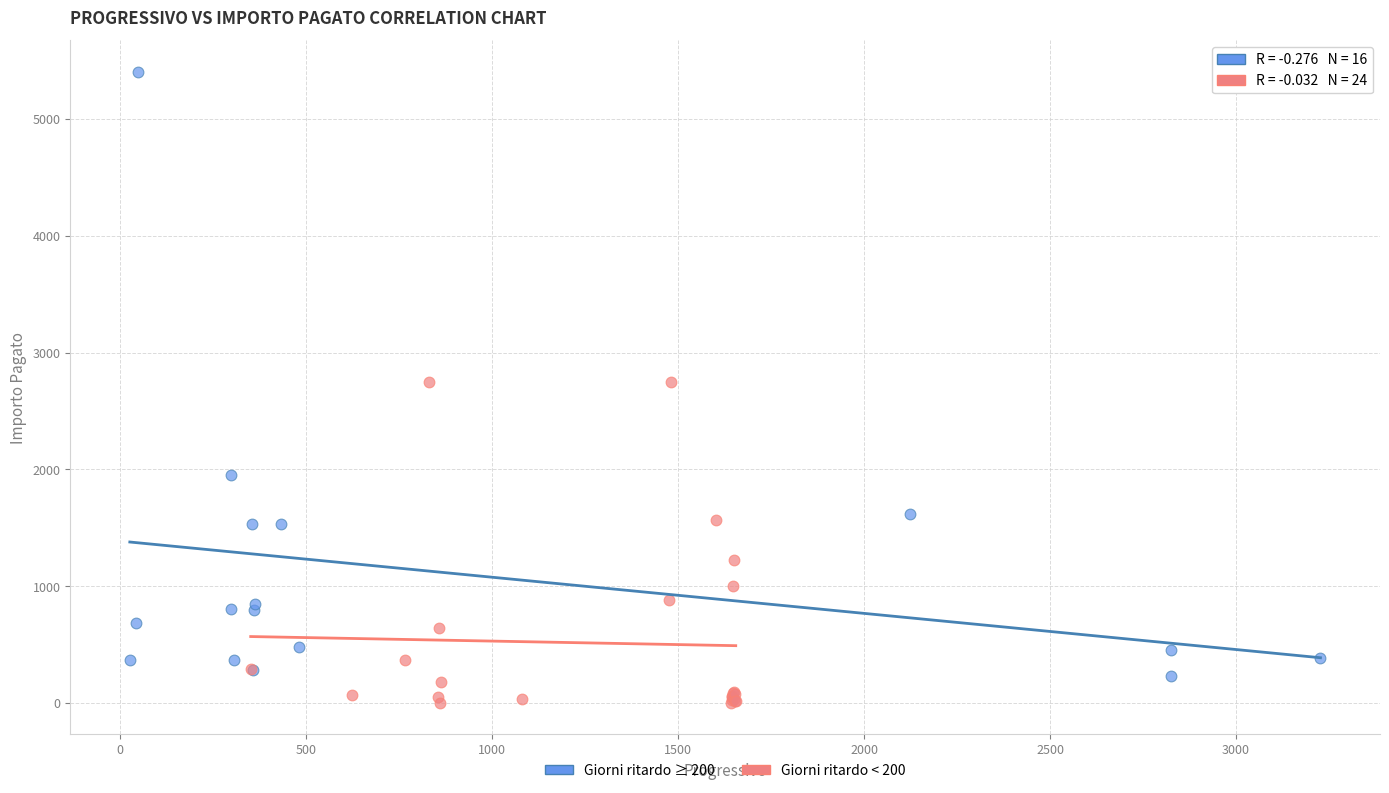

Which series has the largest Y range (max minus min)?

Giorni ritardo ≥ 200